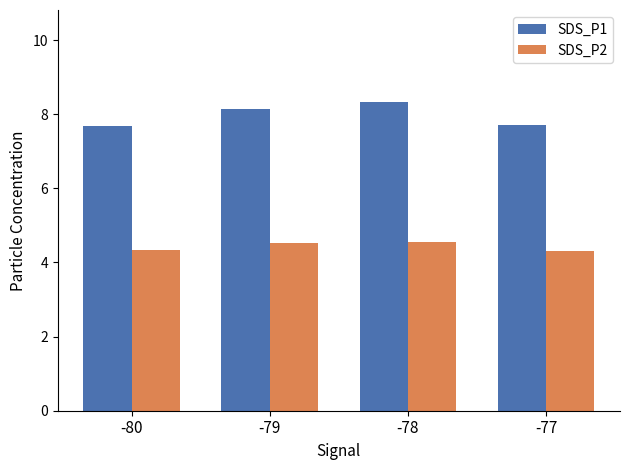

What is the value of the SDS_P2 bar at the 3rd from the left?

4.6